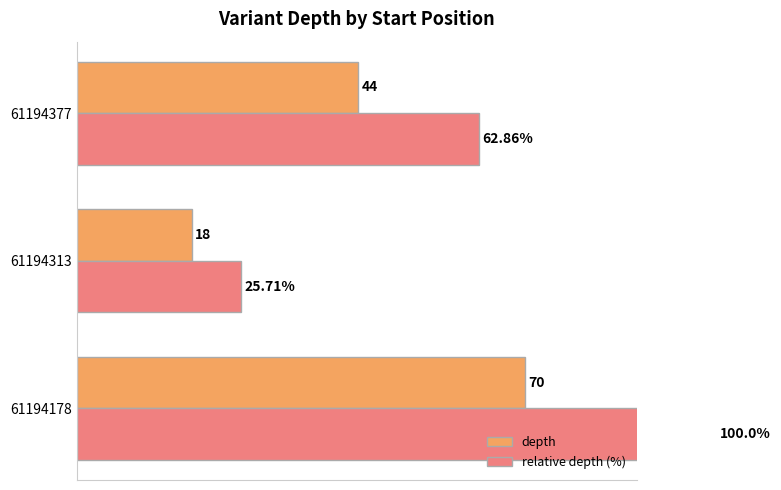

List the series in order of their peak value, highest first.

relative depth (%), depth